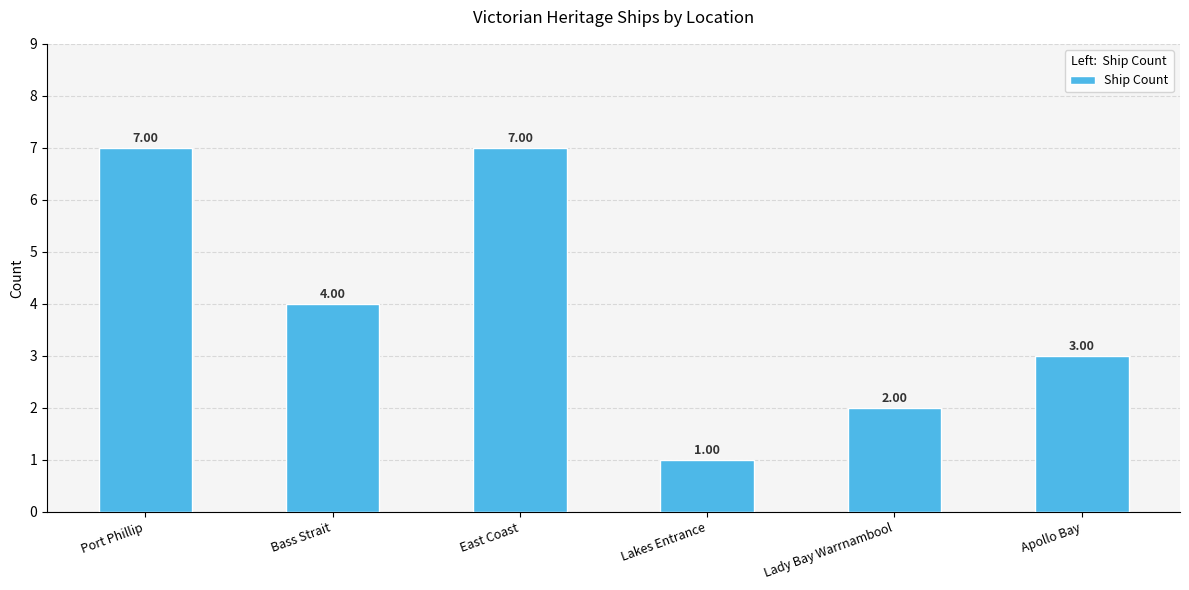

What is the label of the 3rd bar from the right?

Lakes Entrance